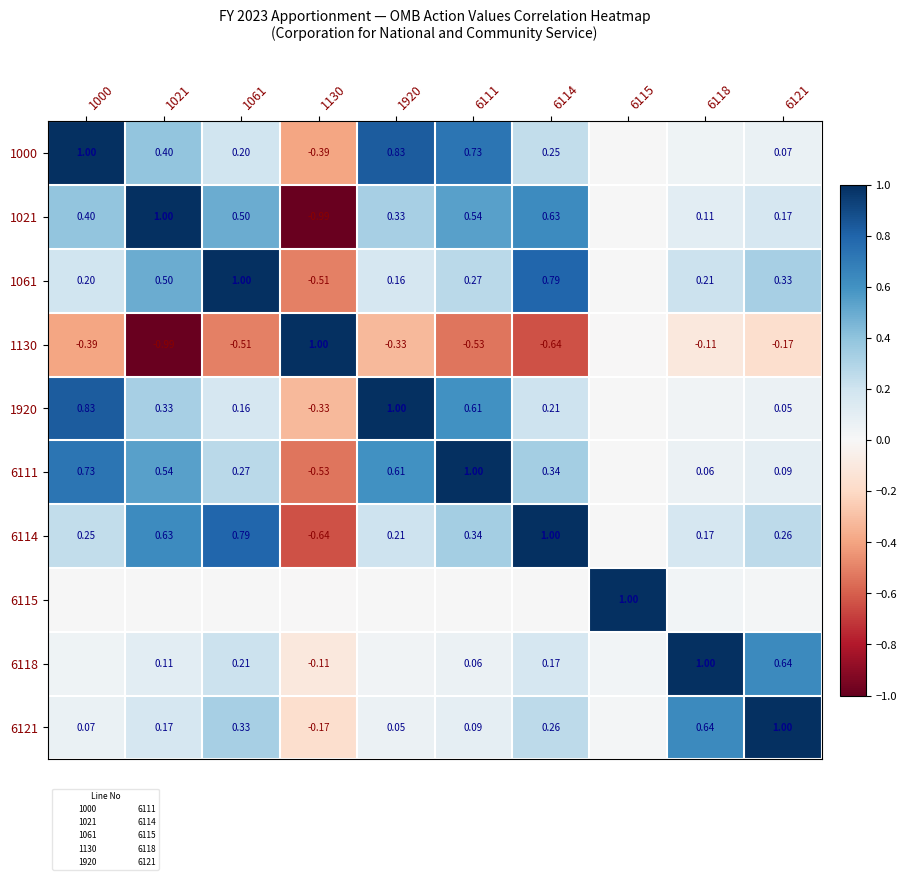

What is the greatest value displayed?

1.0